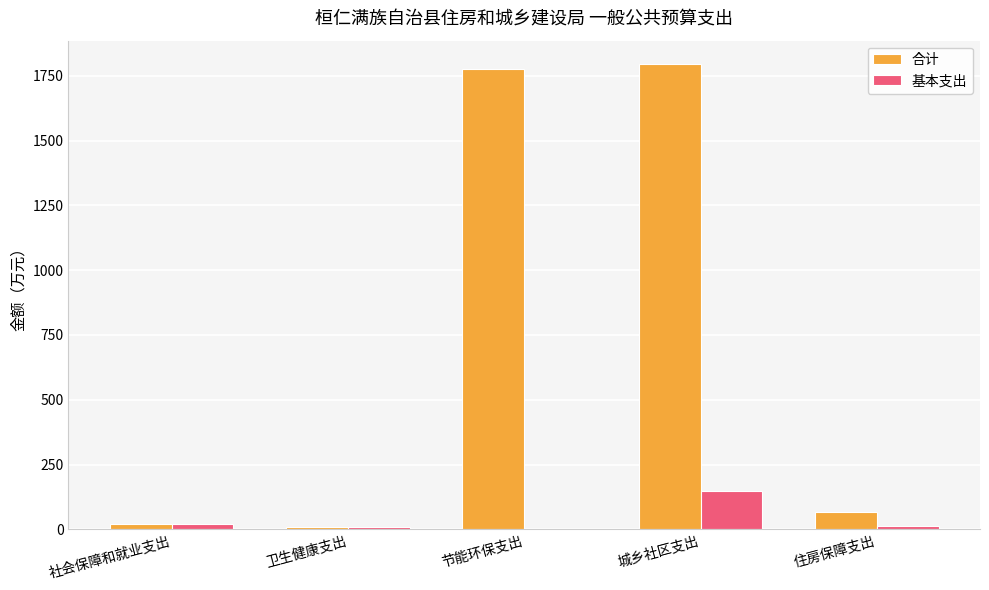

What is the sum of all 基本支出 values?

191.5